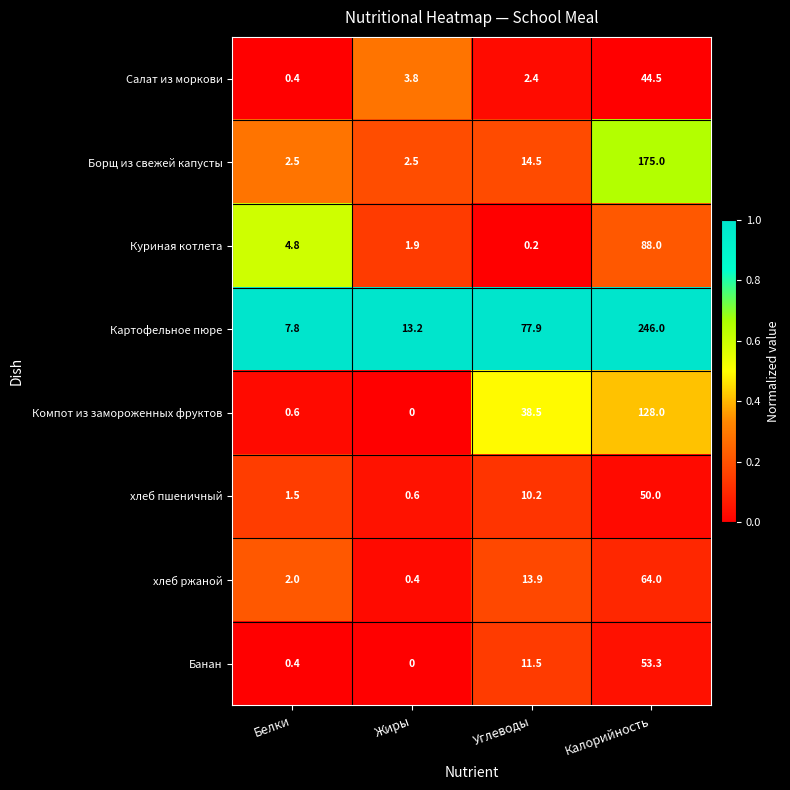

Count the number of categories in the chart.

4